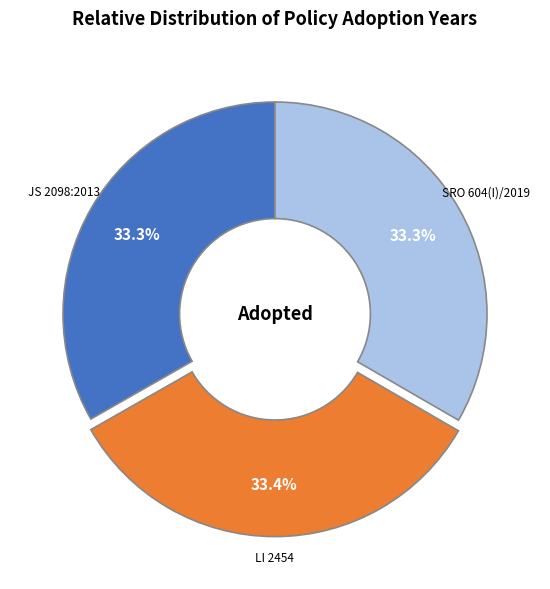

Is there a majority slice in this chart?

No